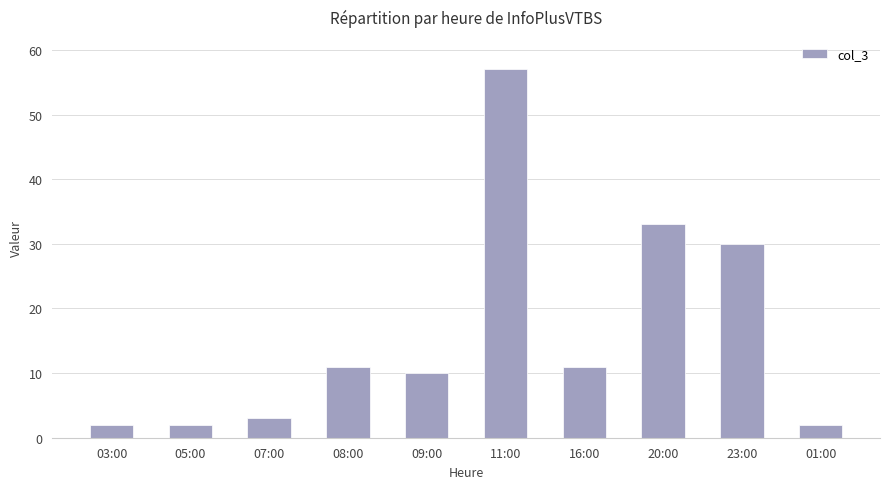

Between 03:00 and 09:00, which is larger?

09:00